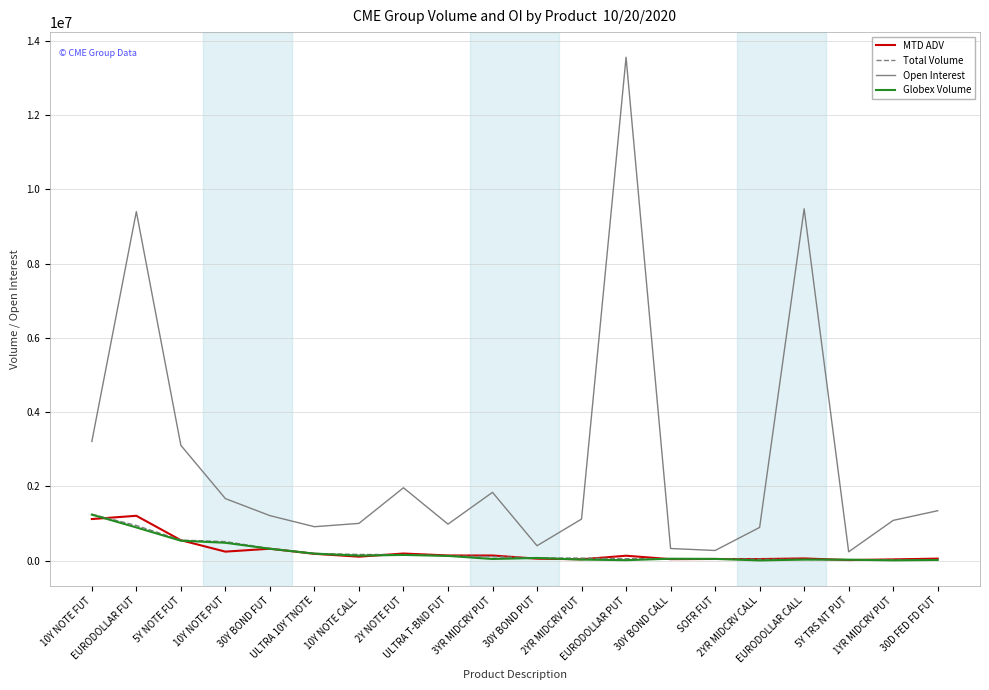

At how many categories does at least one series exceed 12129043?

1